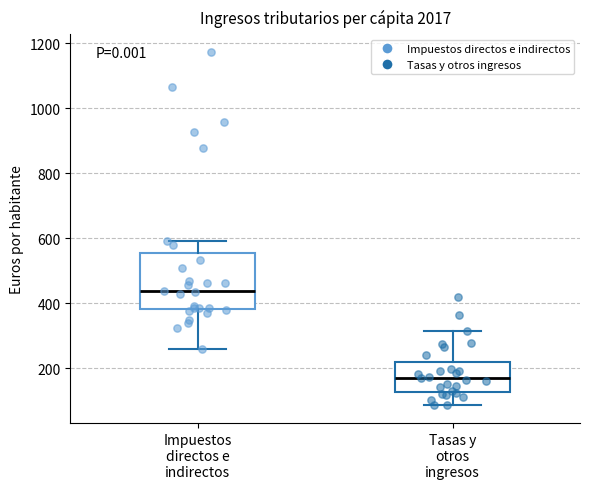

Which box has the highest median line?

Impuestos directos e indirectos